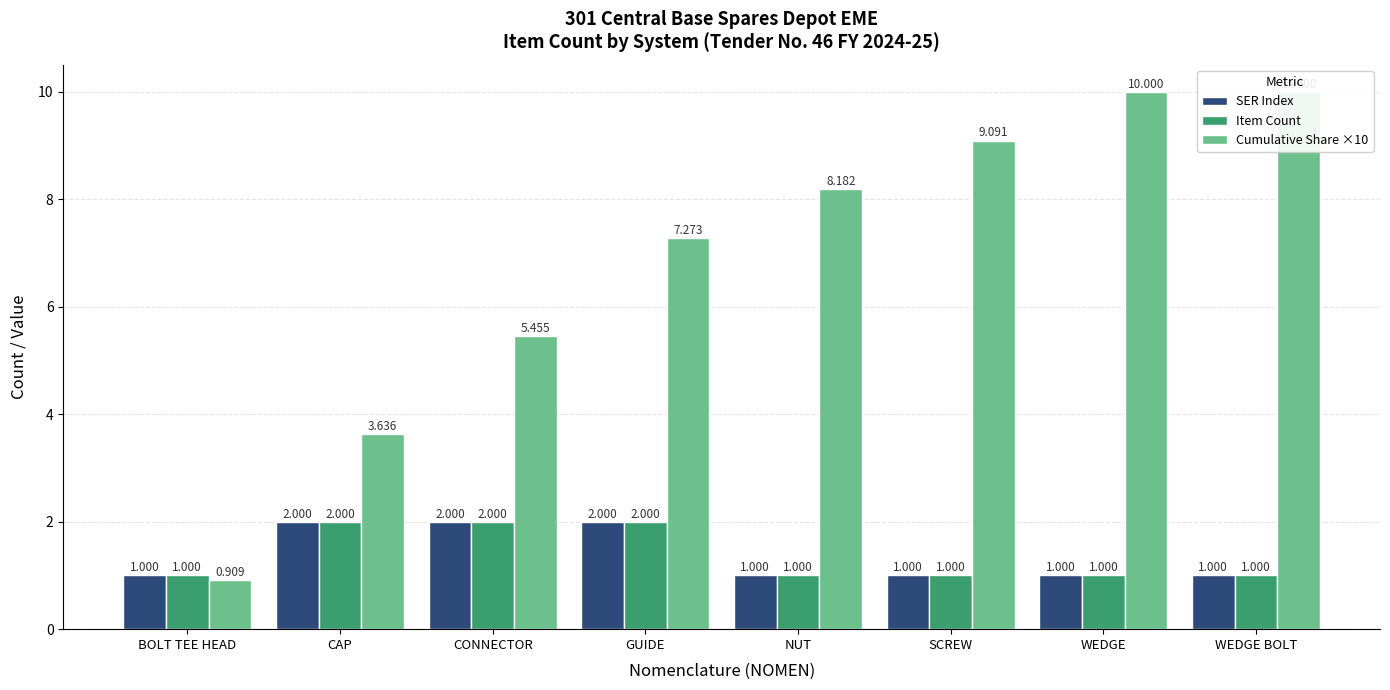

Reading left to right, what are all the values shown in this chart?

SER Index: 1.0	2.0	2.0	2.0	1.0	1.0	1.0	1.0
Item Count: 1.0	2.0	2.0	2.0	1.0	1.0	1.0	1.0
Cumulative Share ×10: 0.9	3.6	5.5	7.3	8.2	9.1	10.0	10.0